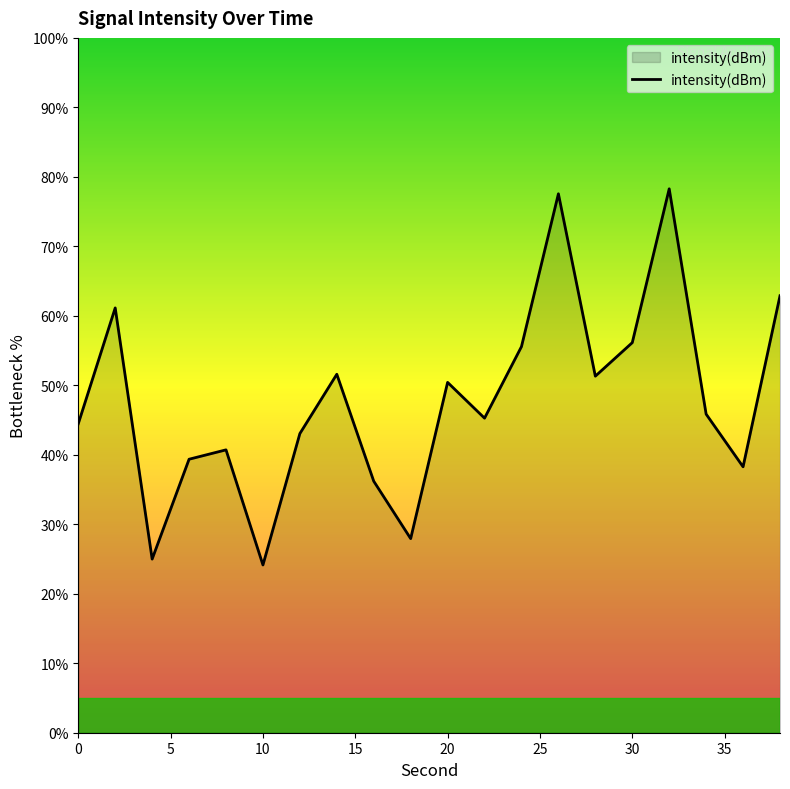

What is the difference between the maximum and minimum values?

54.1